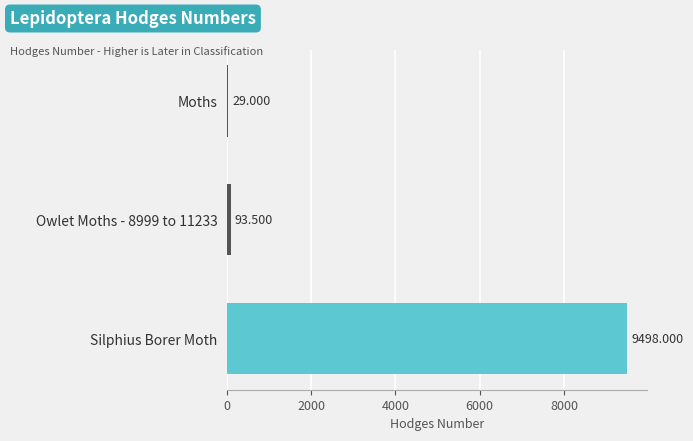

Which has a higher value, Moths or Silphius Borer Moth?

Silphius Borer Moth